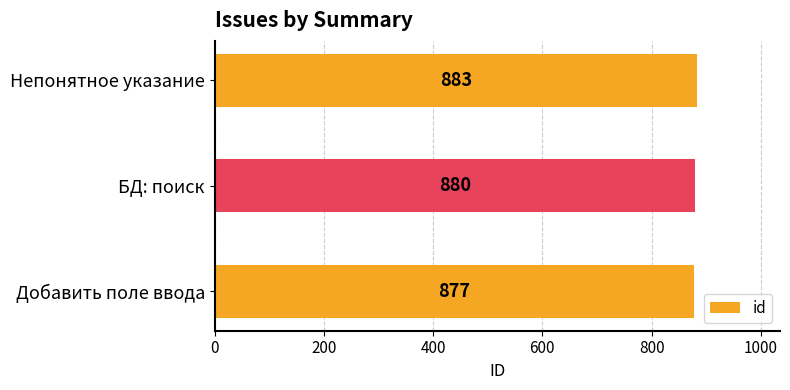

Reading bottom to top, transcribe all the data shown in this chart.

877	880	883